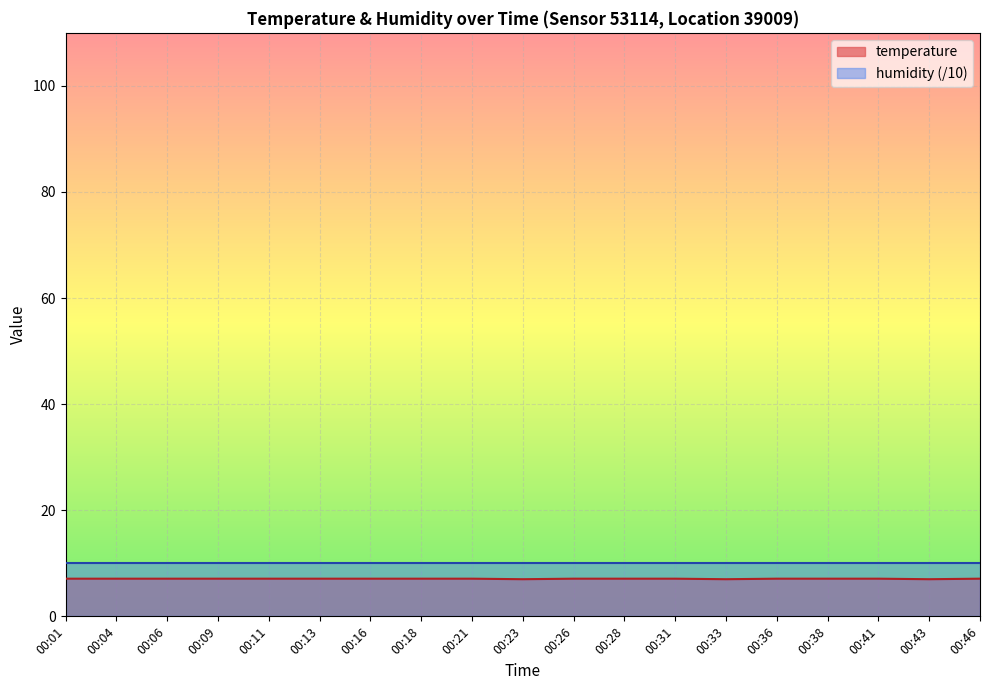

The value at 00:31 is 7.1. True or false?

True